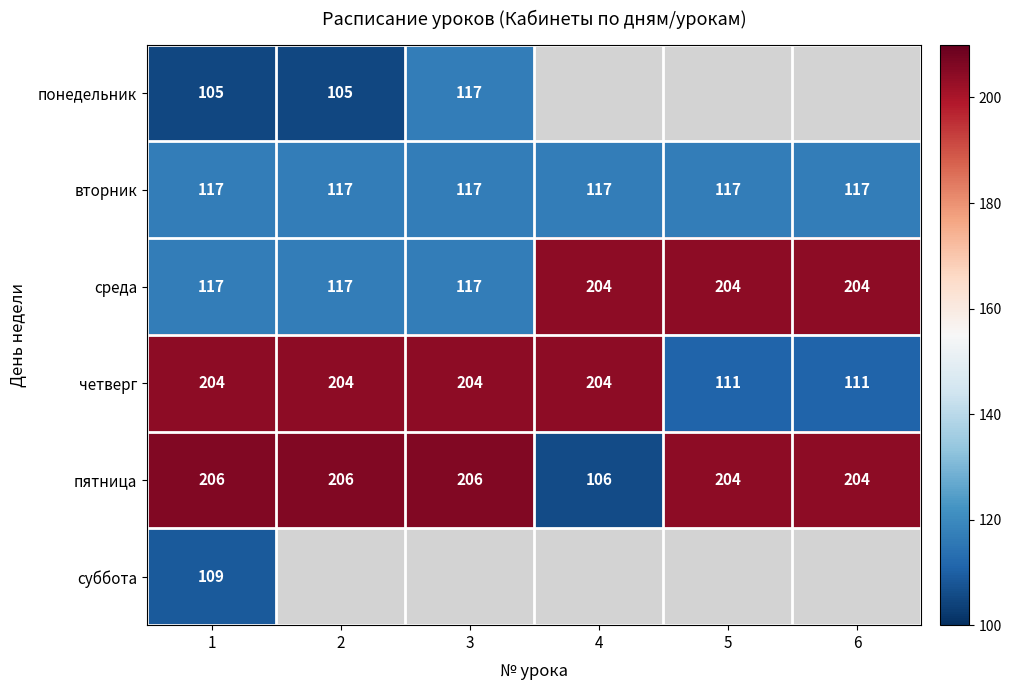

Is the value of четверг at 5 greater than the value of вторник at 6?

No